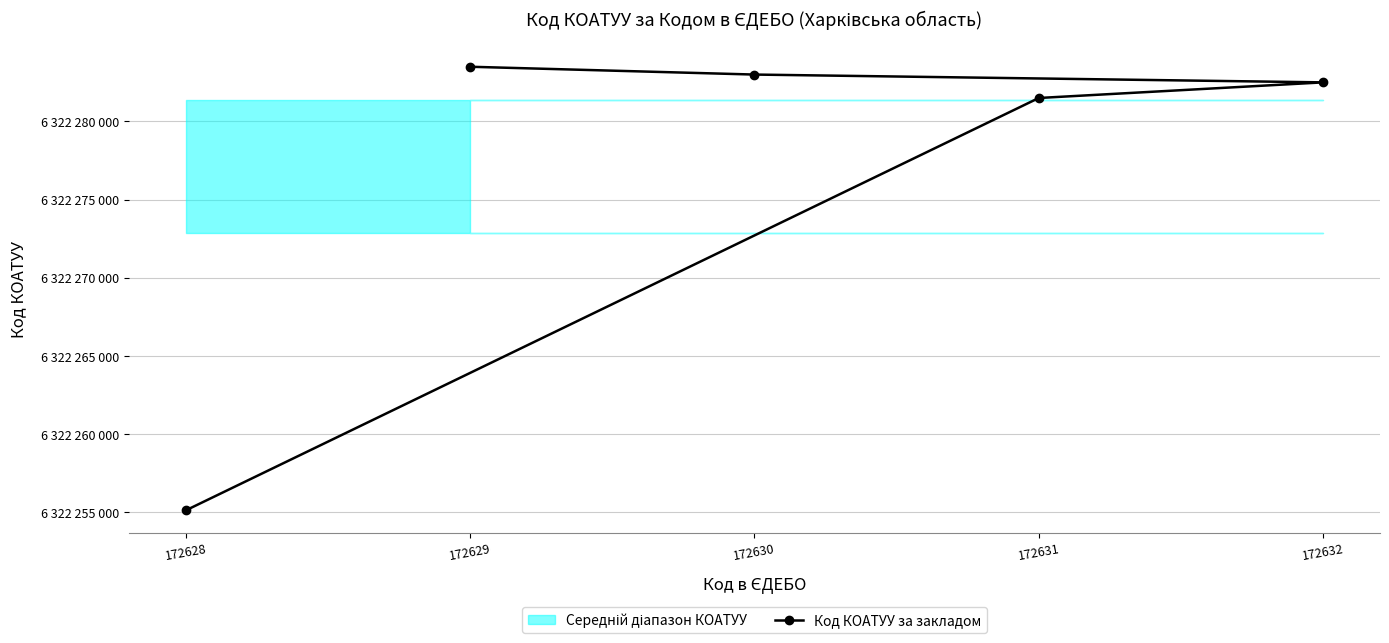

Rank the categories by value from lowest to highest.

172628, 172631, 172632, 172630, 172629